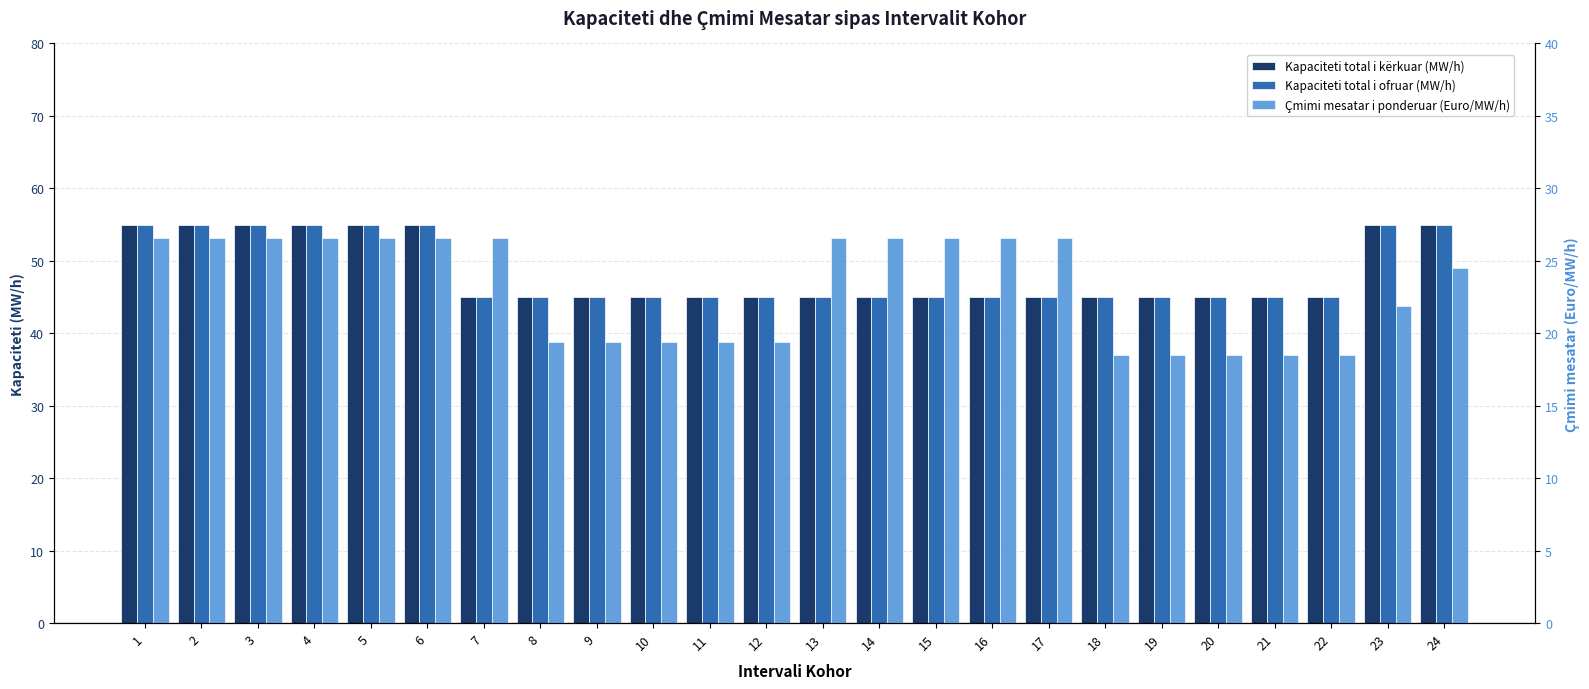

Reading left to right, list all the values displayed in this chart.

Kapaciteti total i kërkuar (MW/h): 1=55.0	2=55.0	3=55.0	4=55.0	5=55.0	6=55.0	7=45.0	8=45.0	9=45.0	10=45.0	11=45.0	12=45.0	13=45.0	14=45.0	15=45.0	16=45.0	17=45.0	18=45.0	19=45.0	20=45.0	21=45.0	22=45.0	23=55.0	24=55.0
Kapaciteti total i ofruar (MW/h): 1=55.0	2=55.0	3=55.0	4=55.0	5=55.0	6=55.0	7=45.0	8=45.0	9=45.0	10=45.0	11=45.0	12=45.0	13=45.0	14=45.0	15=45.0	16=45.0	17=45.0	18=45.0	19=45.0	20=45.0	21=45.0	22=45.0	23=55.0	24=55.0
Çmimi mesatar i ponderuar (Euro/MW/h): 1=26.6	2=26.6	3=26.6	4=26.6	5=26.6	6=26.6	7=26.6	8=19.4	9=19.4	10=19.4	11=19.4	12=19.4	13=26.6	14=26.6	15=26.6	16=26.6	17=26.6	18=18.5	19=18.5	20=18.5	21=18.5	22=18.5	23=21.9	24=24.5